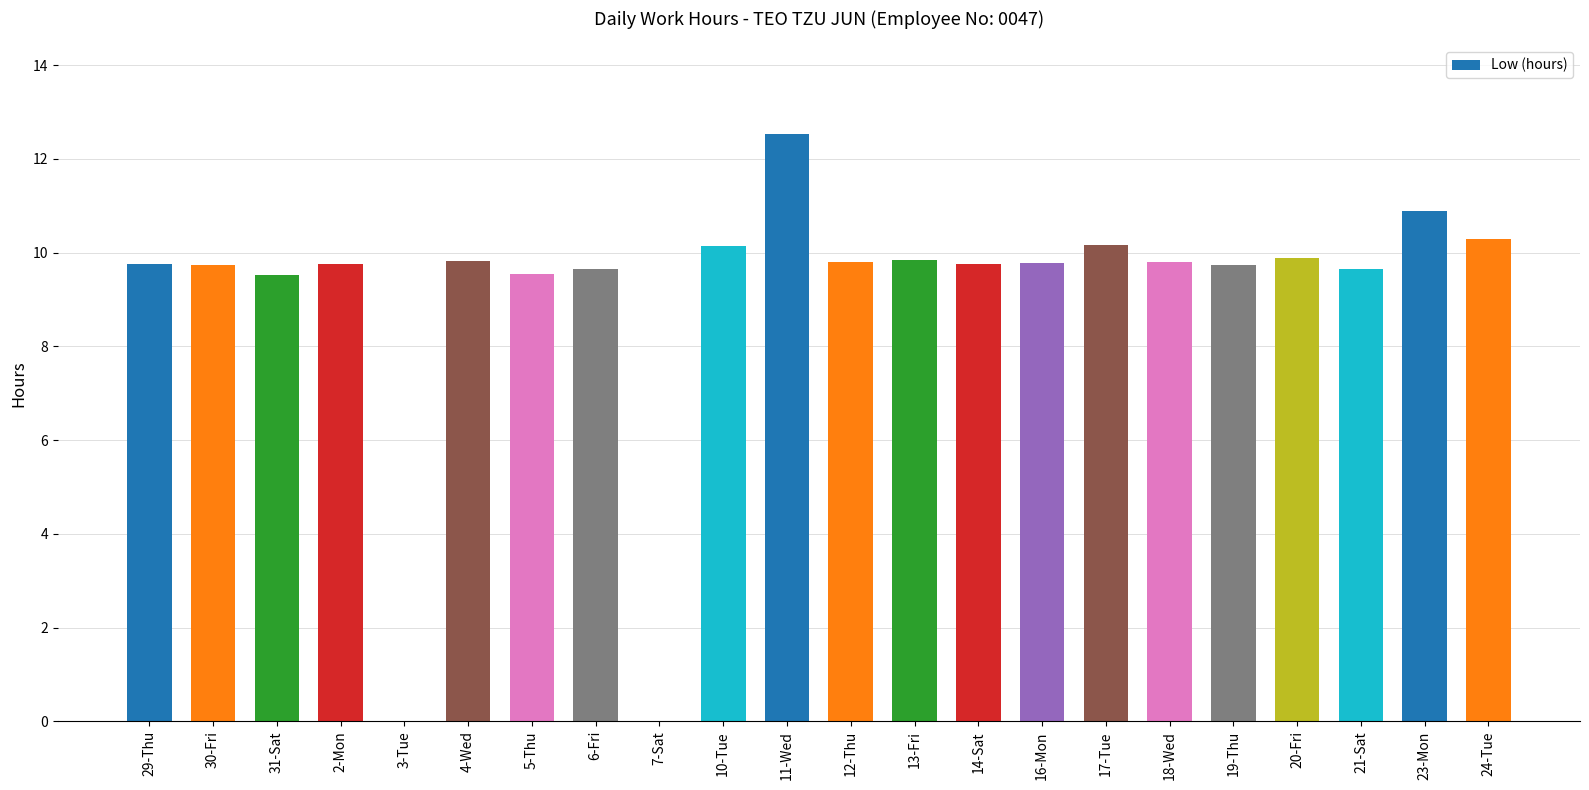

The value at 11-Wed is 2.5. True or false?

False